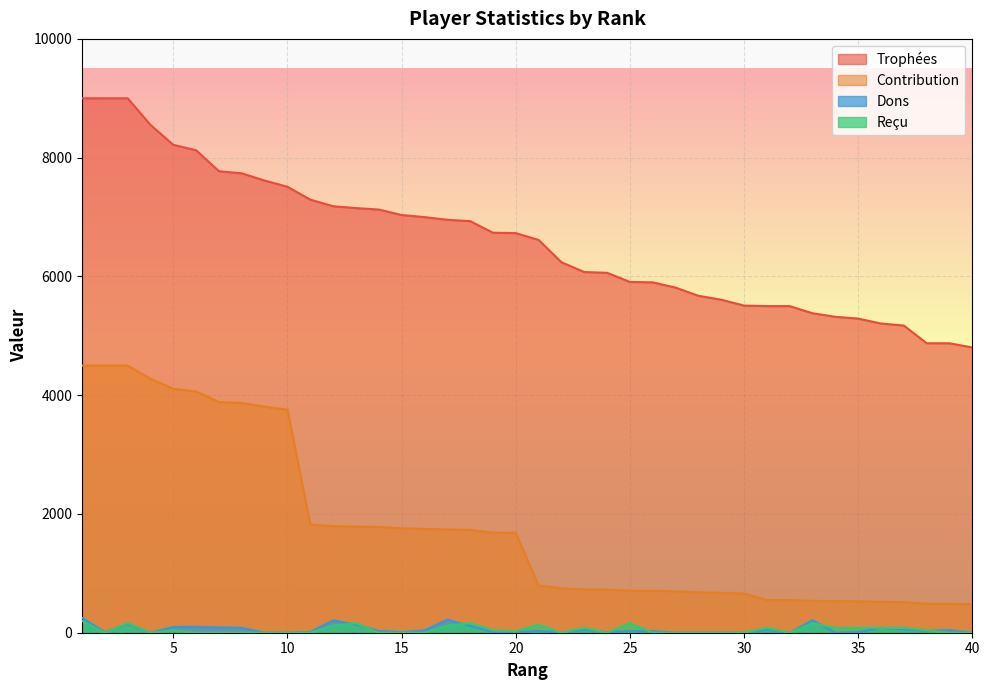

Where is Reçu nearest to the value 100?

12